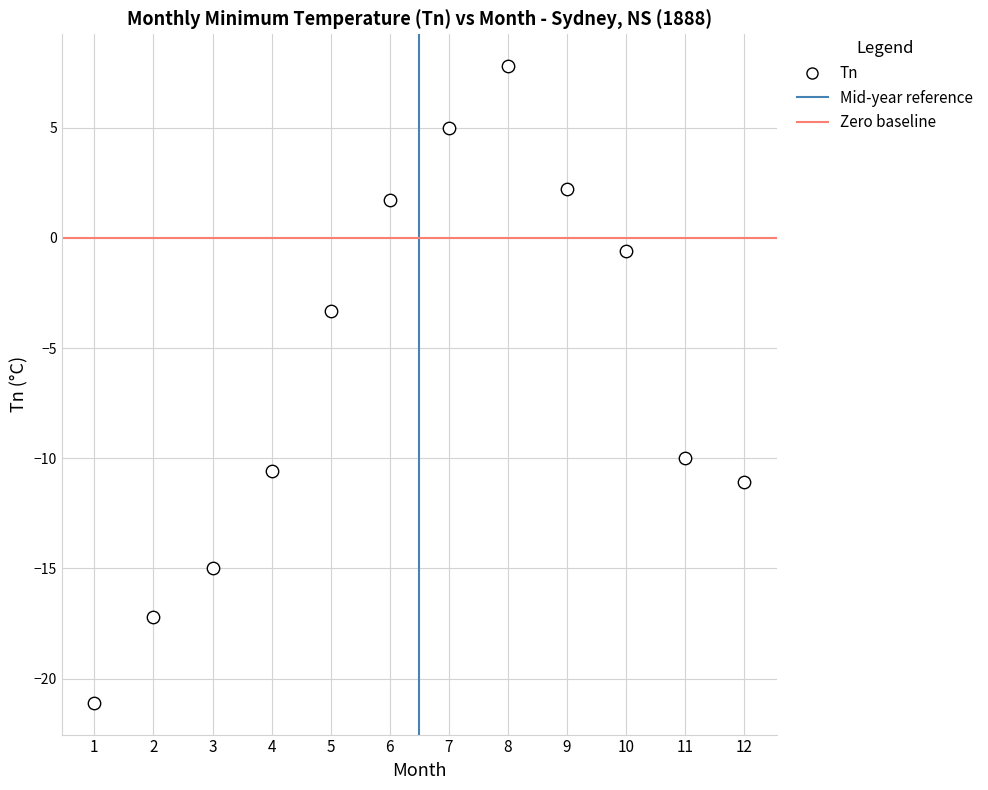

What is the range of Y values (max minus min)?

28.9